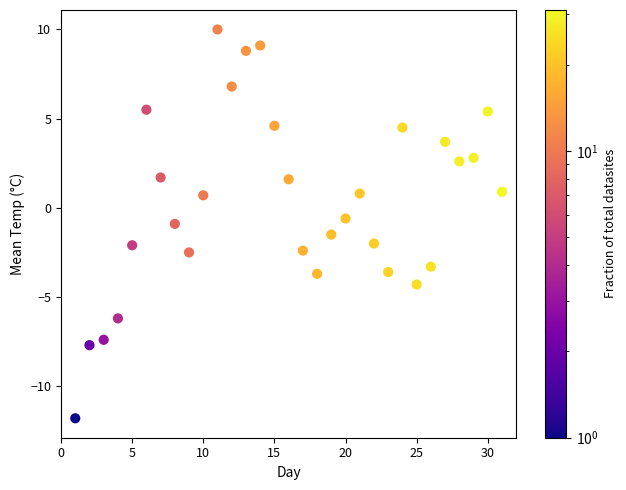

What is the range of Y values (max minus min)?

21.8